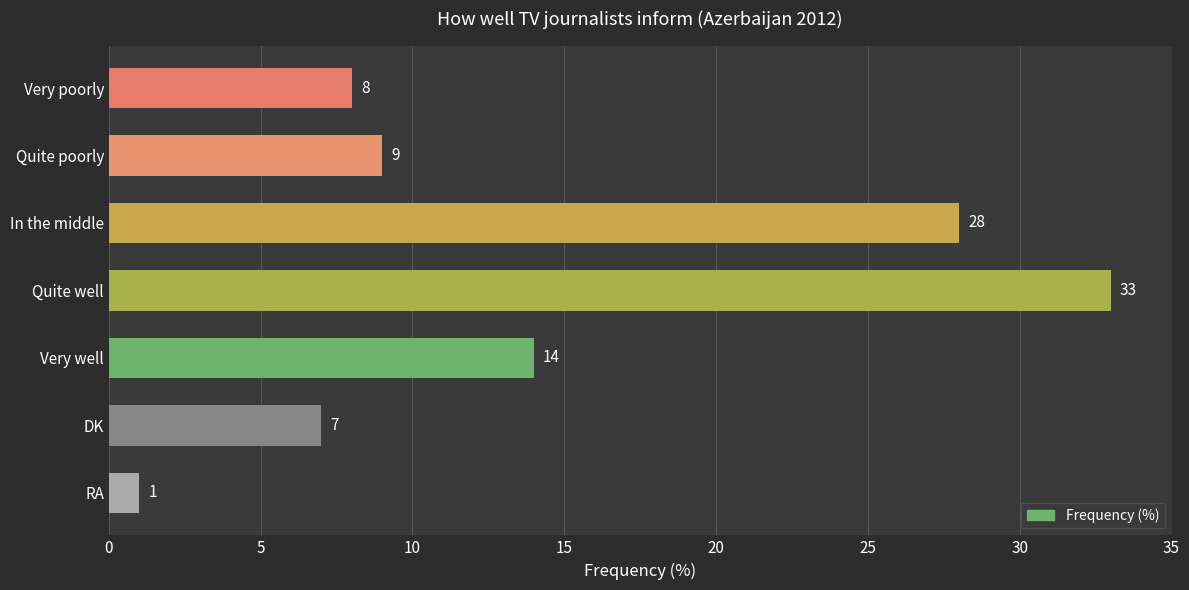

Between RA and DK, which is larger?

DK